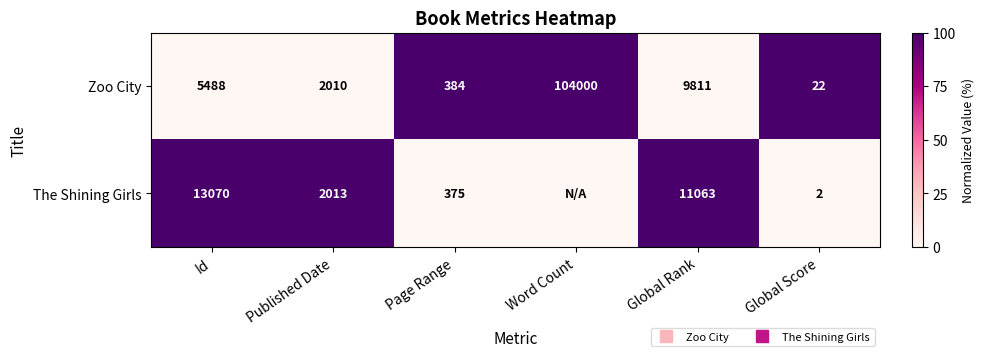

At how many categories does at least one series exceed 0?

6